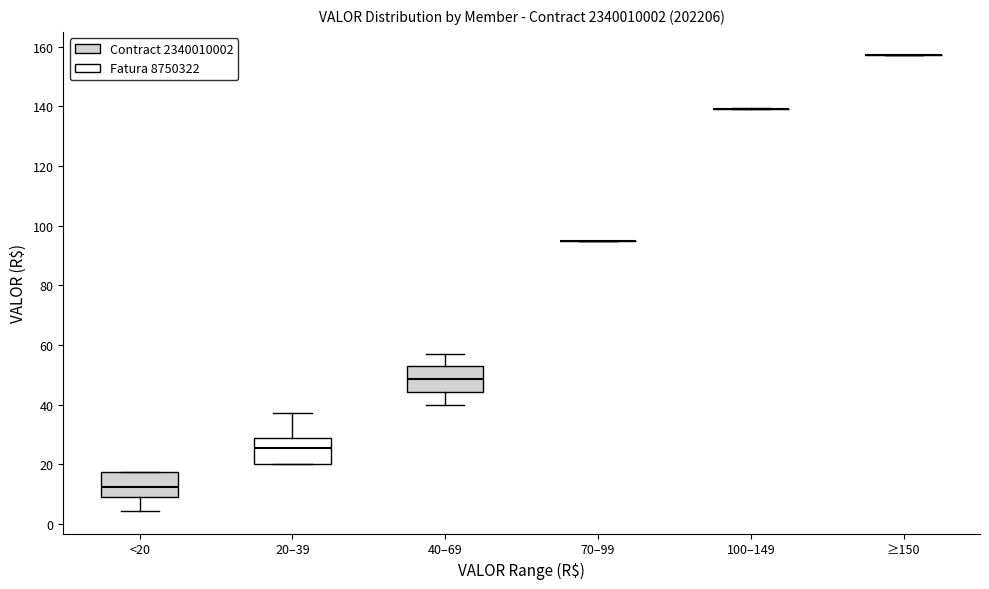

Where is the lower edge of the box for <20 on the y-axis? The values are not printed on the chart, so give them approximately, as read against the axis.

10